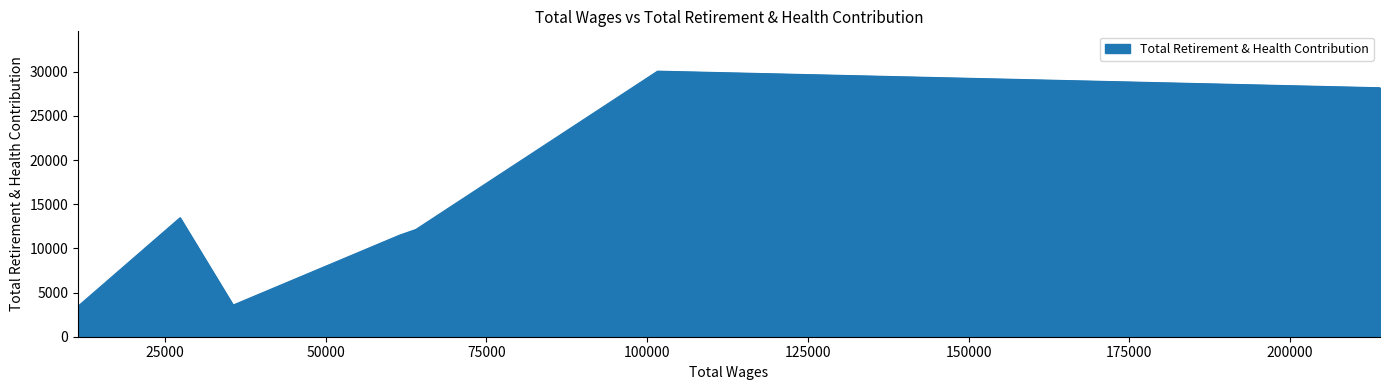

Count the number of categories in the chart.

7